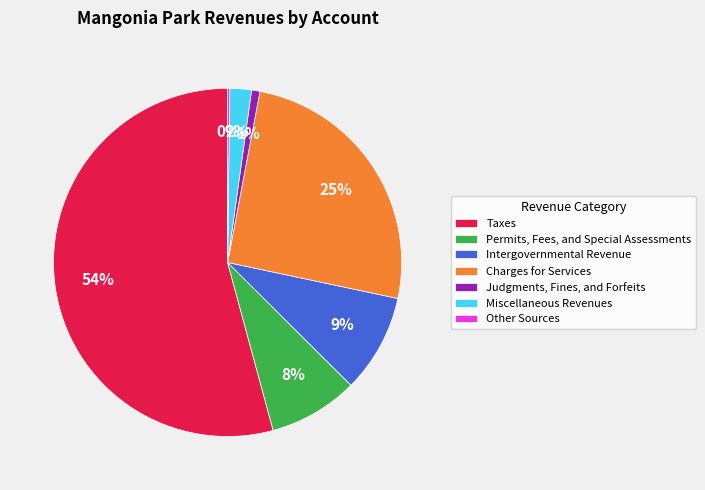

Which slice represents more than half of the pie?

Taxes